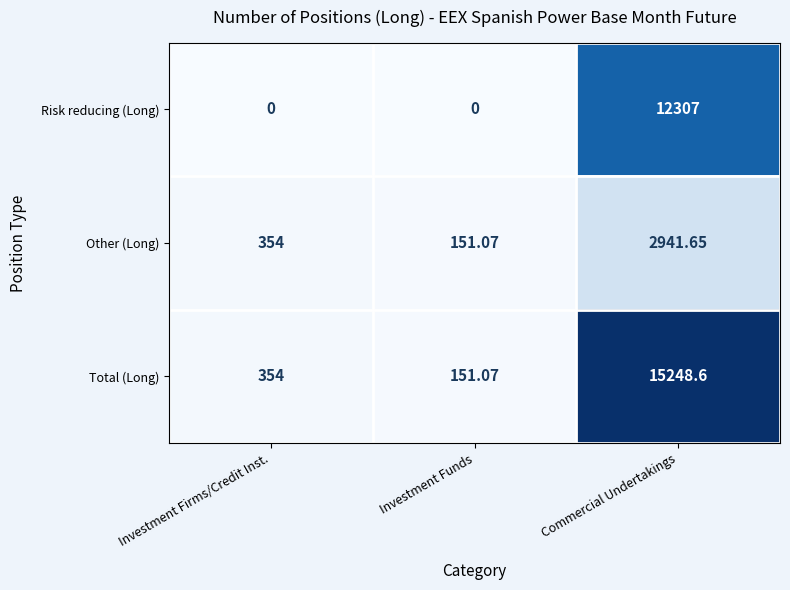

Which series changed the most between Investment Firms/Credit Inst. and Commercial Undertakings?

Total (Long)